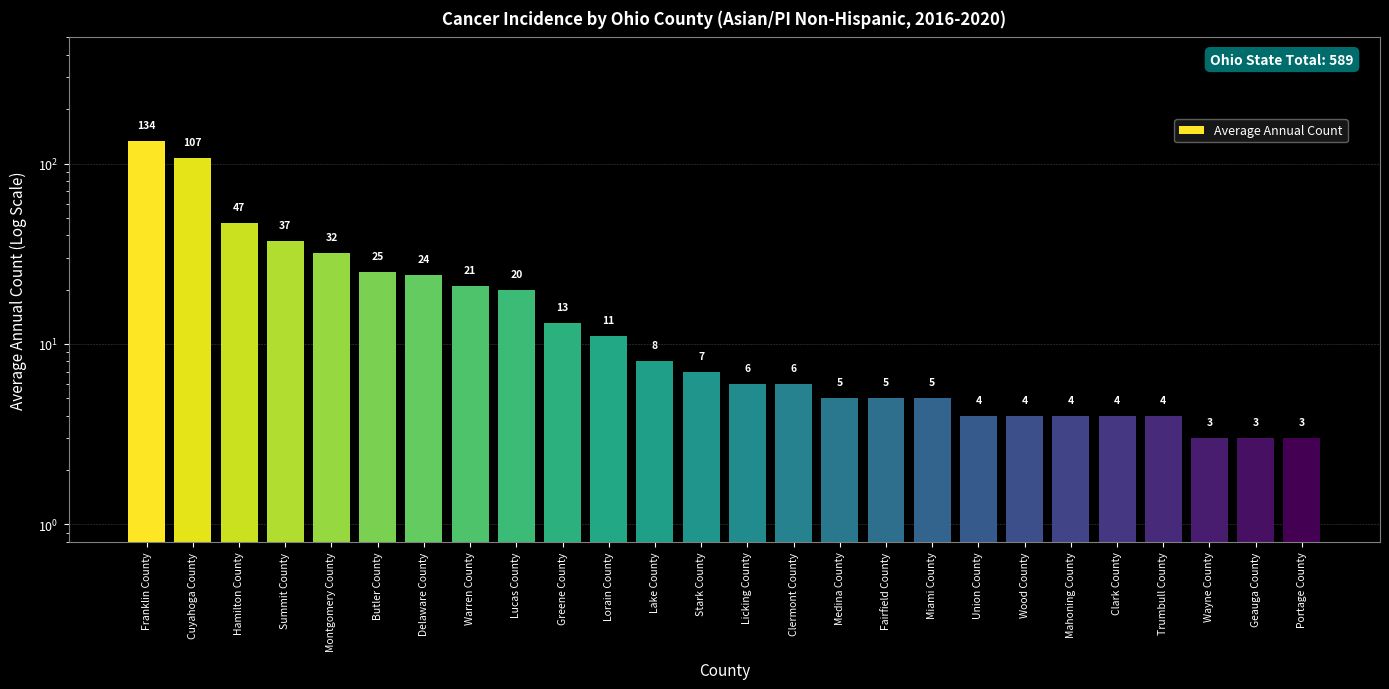

What is the label of the 20th bar from the right?

Delaware County